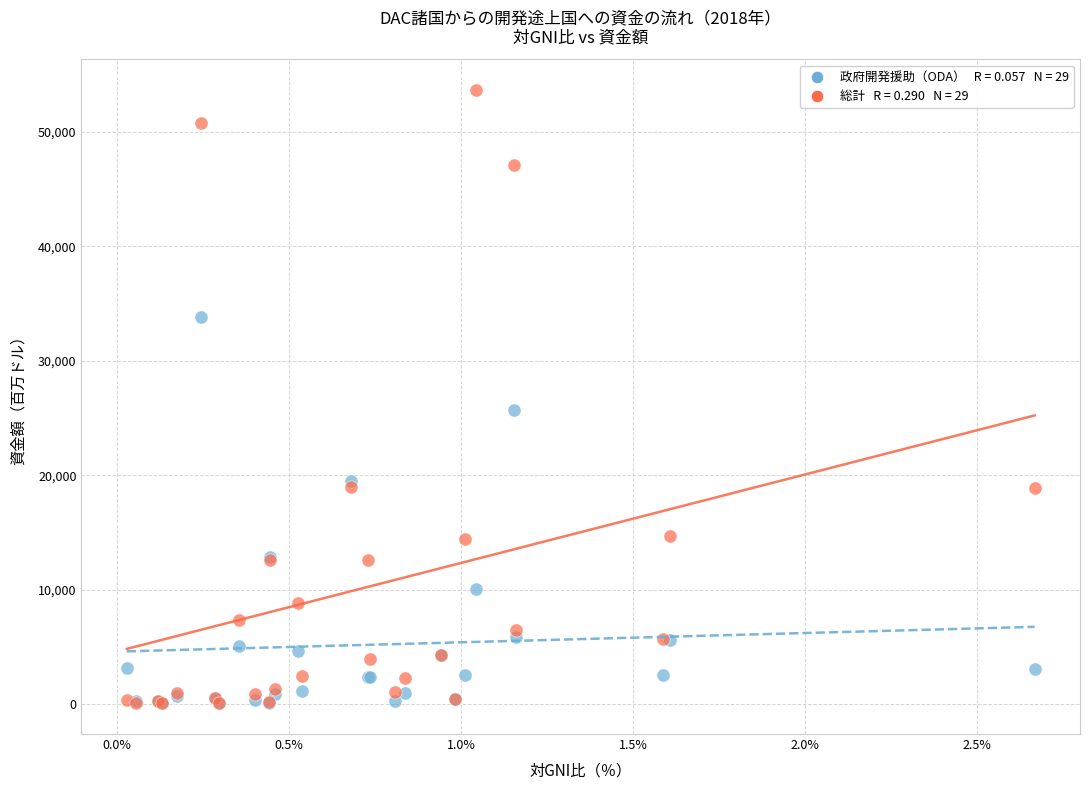

Across all series, what Y value is closest to 26870?

25670.4